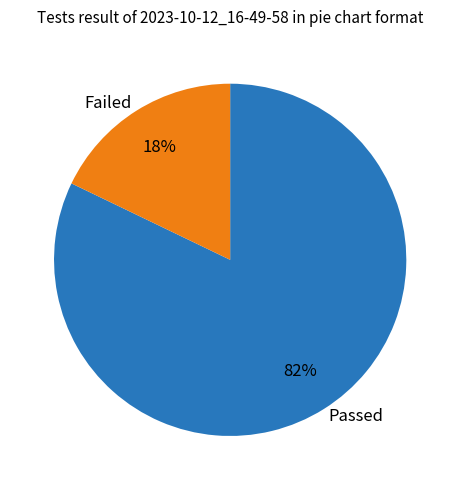

To the nearest percent, what portion does Failed represent?

18%